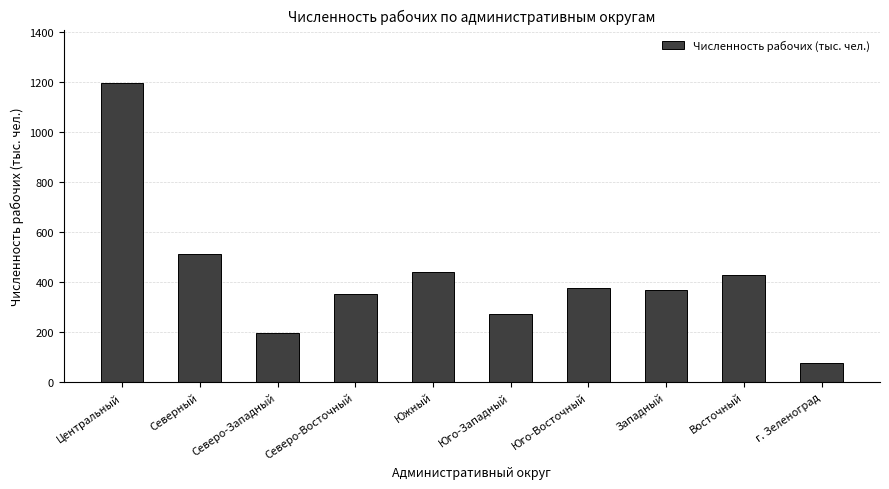

What is the label of the 7th bar from the right?

Северо-Восточный